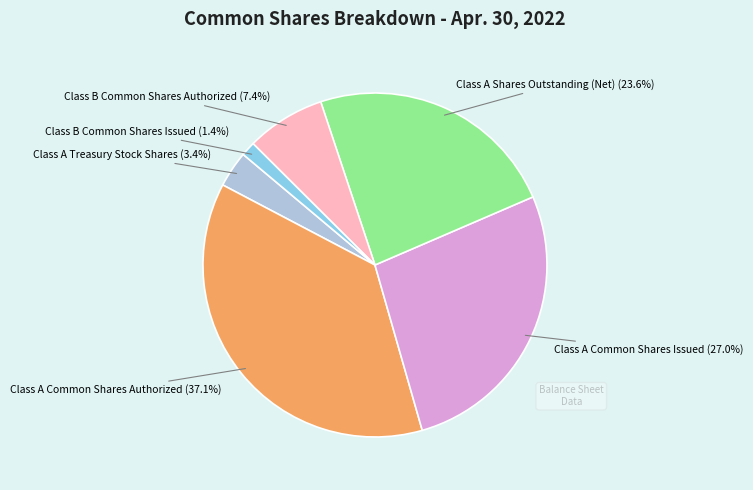

Is there any slice that represents more than half of the pie?

No